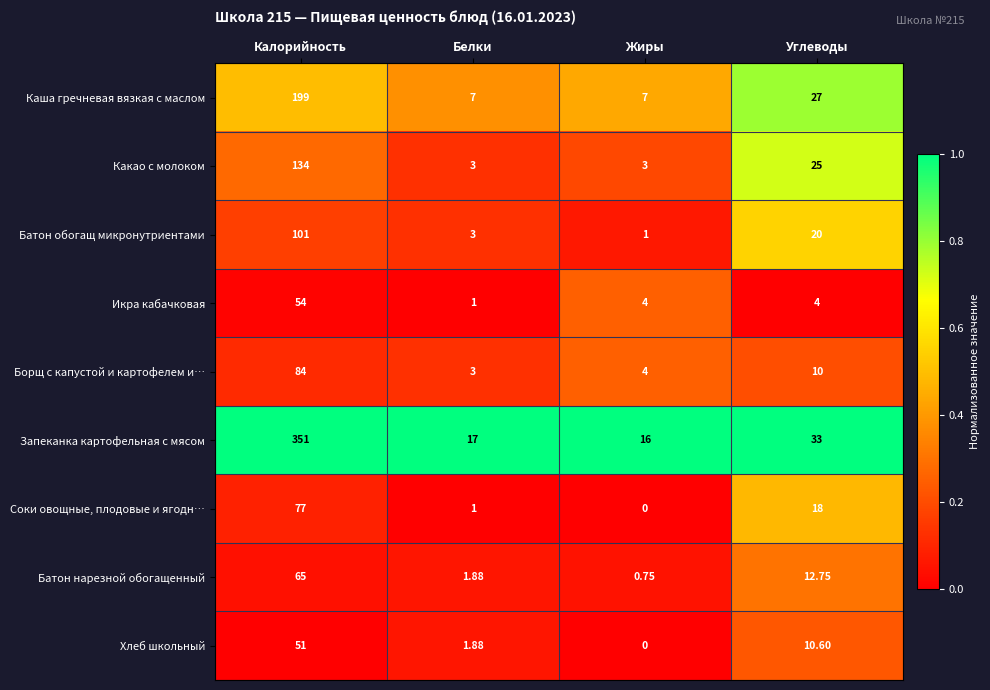

List the series in order of their peak value, lowest first.

Хлеб школьный, Икра кабачковая, Батон нарезной обогащенный, Соки овощные, плодовые и ягодн…, Борщ с капустой и картофелем и…, Батон обогащ микронутриентами, Какао с молоком, Каша гречневая вязкая с маслом, Запеканка картофельная с мясом